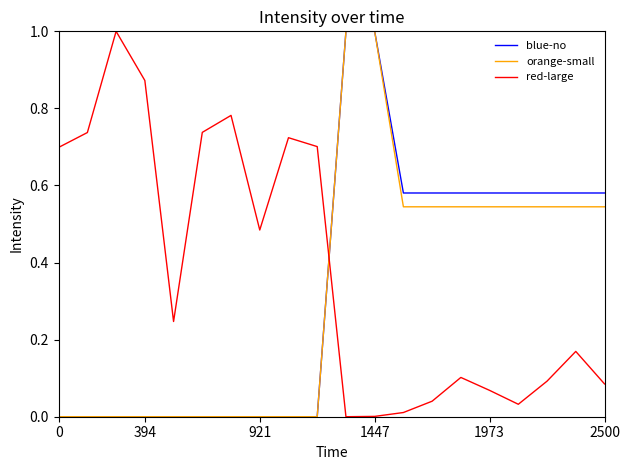

True or false: red-large and blue-no intersect in this chart.

True